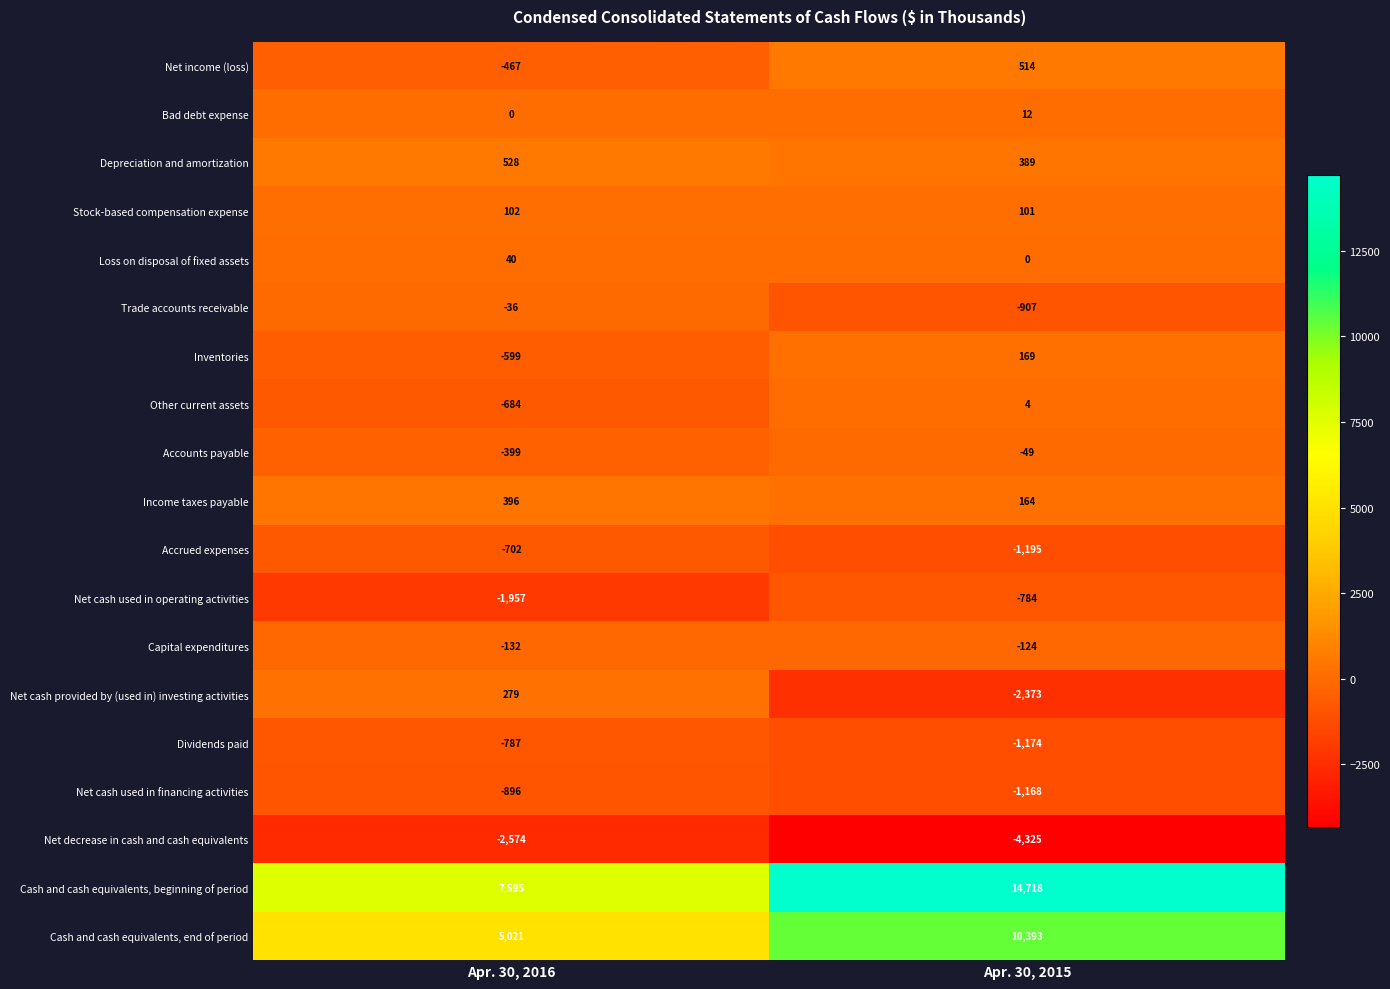

What is the spread (max minus min) of values at Apr. 30, 2015?

19043